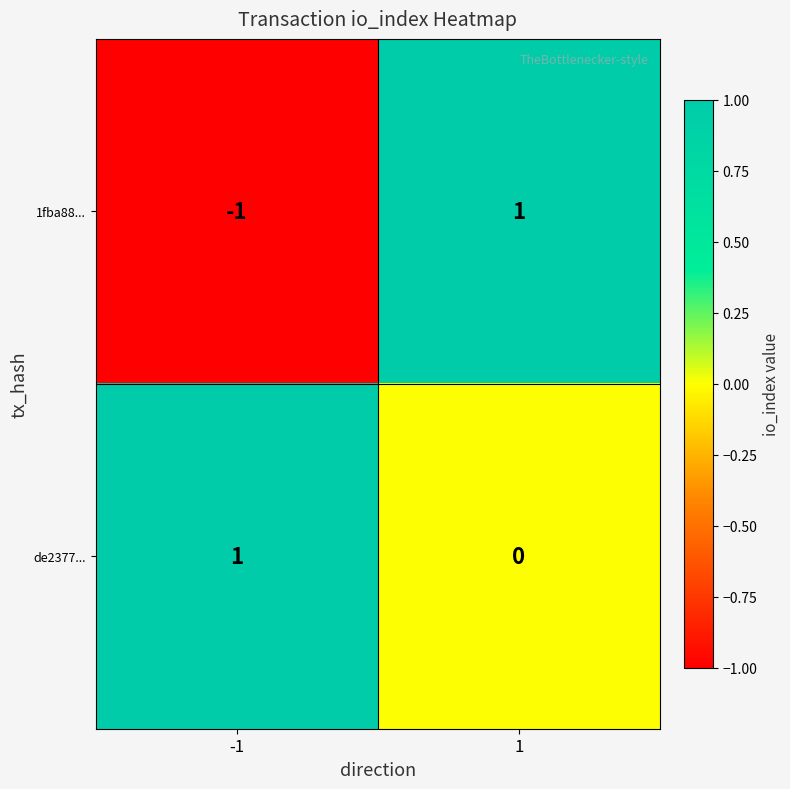

List the series in order of their overall mean, highest first.

de2377..., 1fba88...